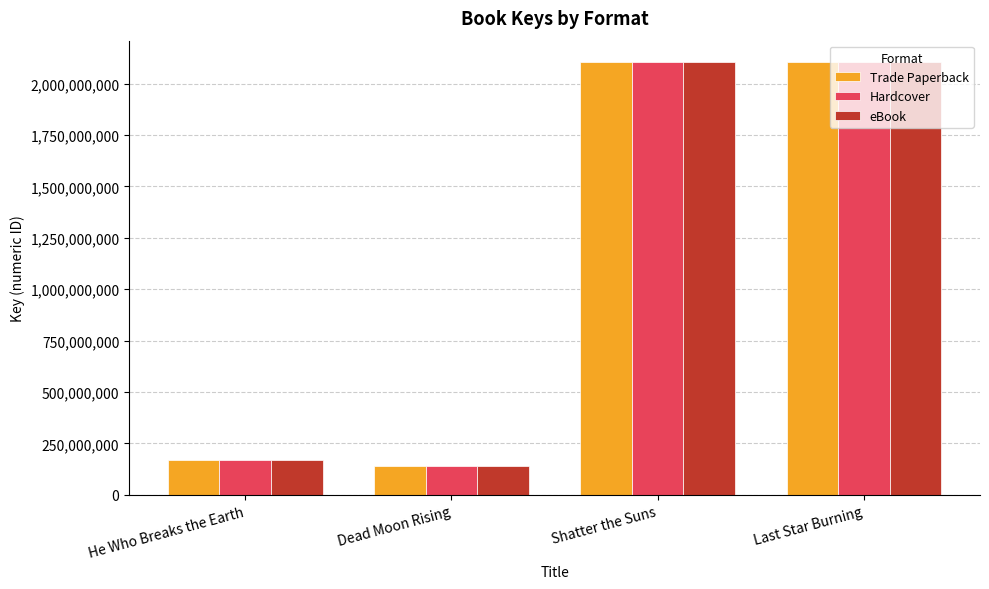

The value of Hardcover at Shatter the Suns is 666246025. True or false?

False